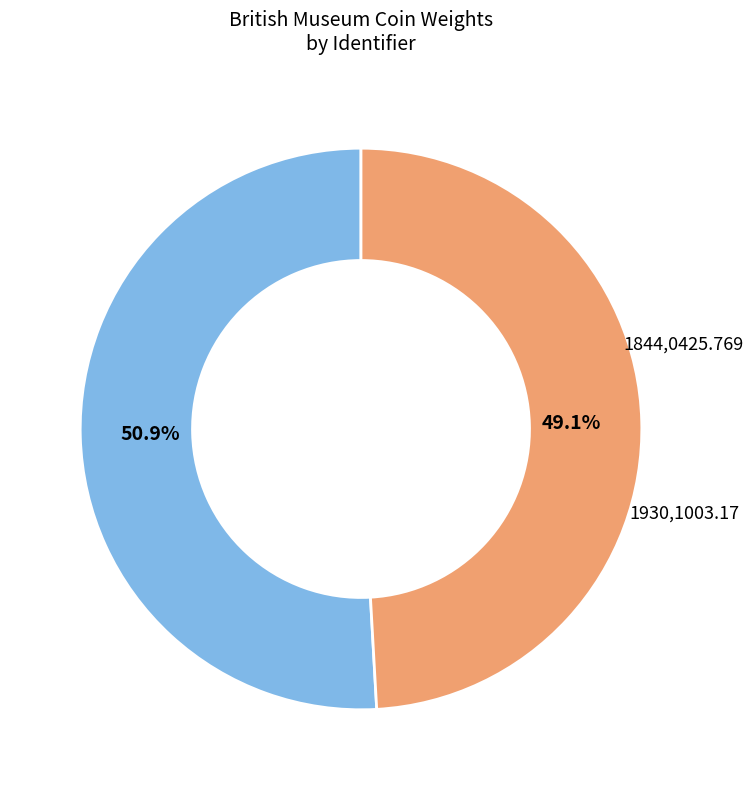

Is there a majority slice in this chart?

Yes